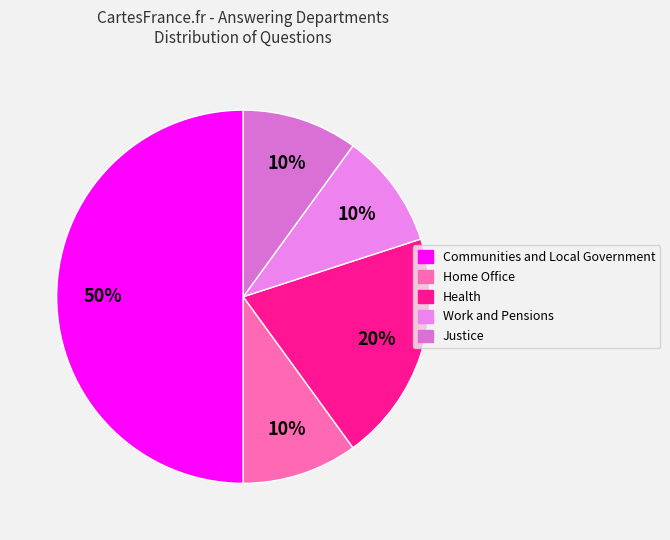

Which slice is the smallest?

Home Office